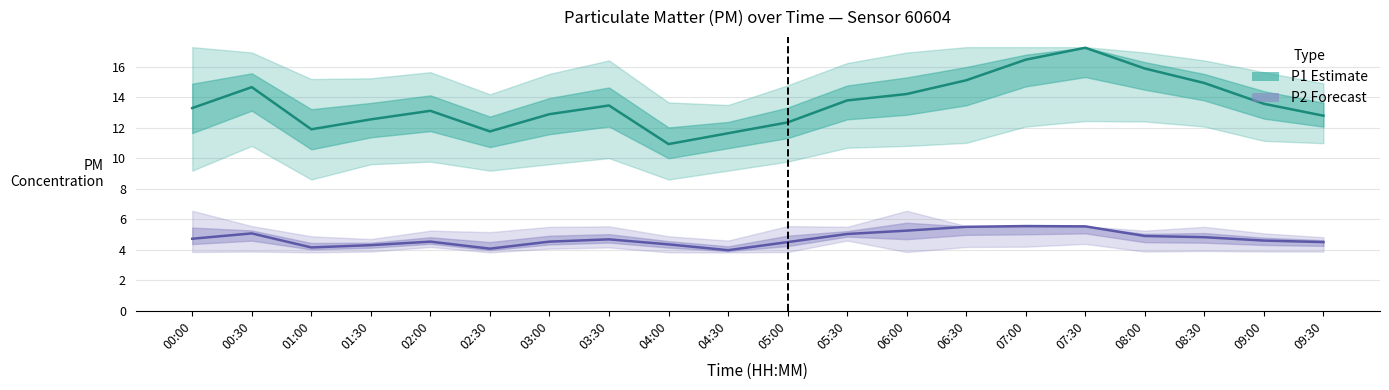

Is this an area chart (filled region under the line)?

No